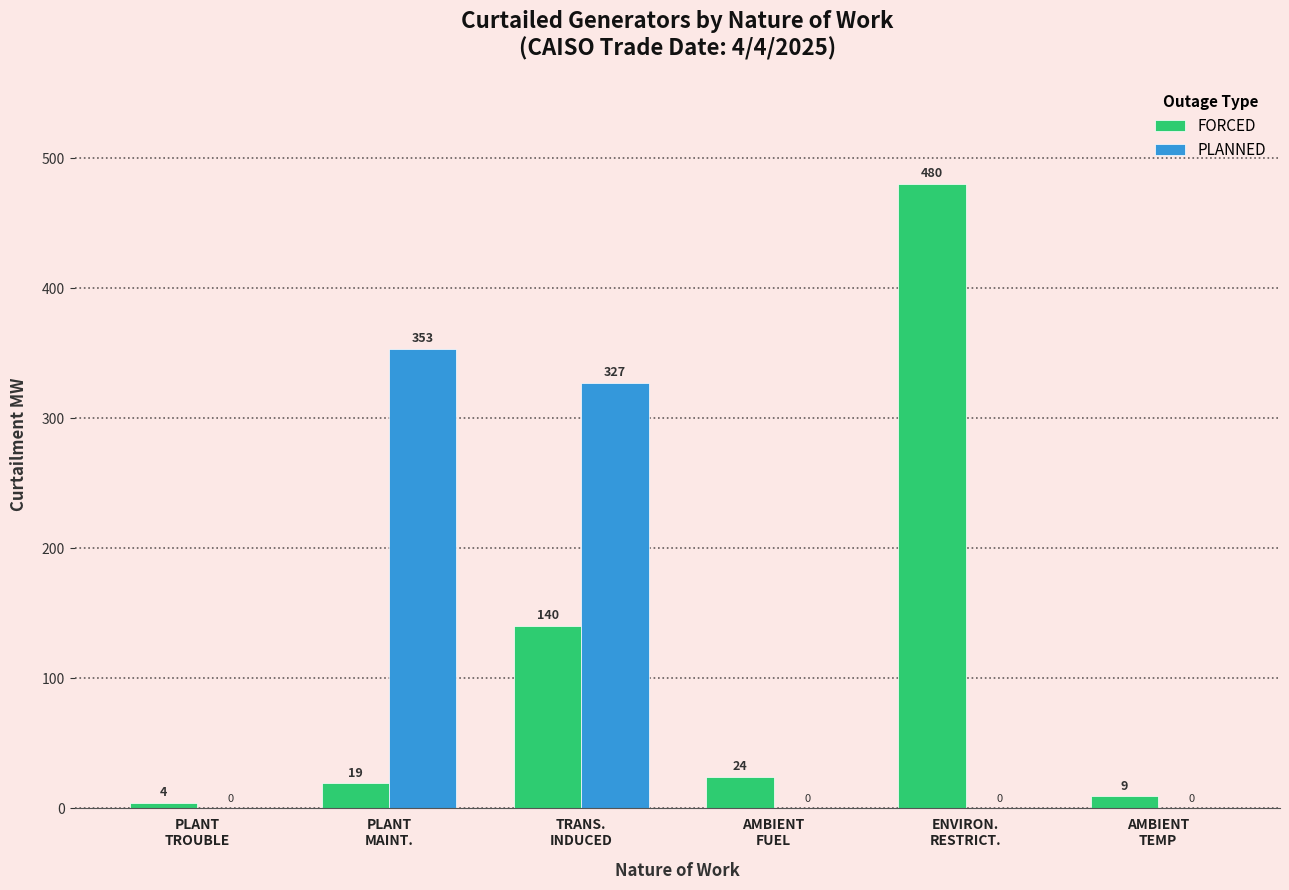

How many series are shown in this chart?

2